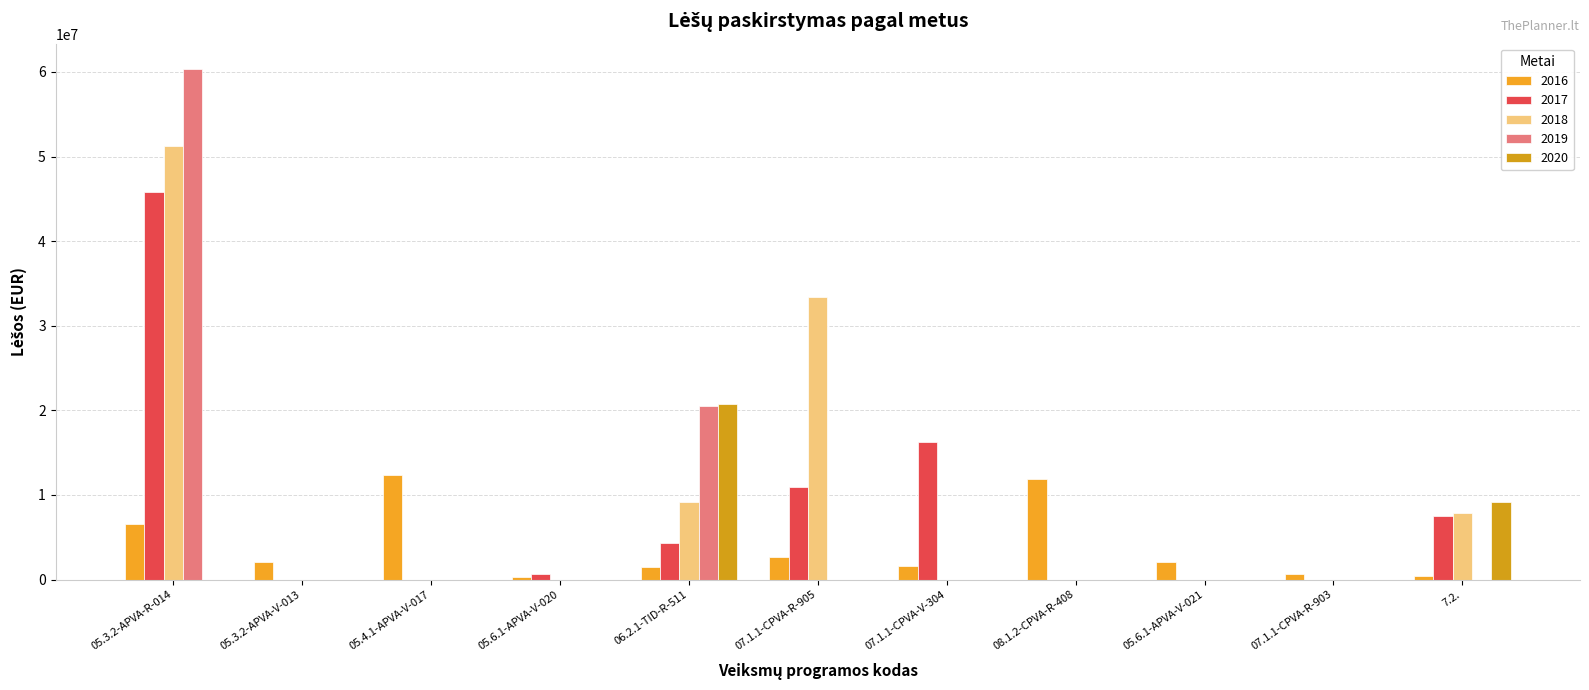

Reading right to left, transcribe all the data shown in this chart.

2016: 380638.0	711630.0	2062955.6	11909839.5	1543778.2	2710949.1	1430708.3	243230.7	12305036.0	2071448.0	6546671.6
2017: 7567919.7	0.0	0.0	0.0	16264107.6	10984127.1	4335298.4	642832.7	0.0	0.0	45807049.1
2018: 7847919.7	0.0	0.0	0.0	0.0	33338050.2	9214079.9	0.0	0.0	0.0	51272357.3
2019: 0.0	0.0	0.0	0.0	0.0	0.0	20516444.6	0.0	0.0	0.0	60320357.3
2020: 9207919.7	0.0	0.0	0.0	0.0	0.0	20780829.4	0.0	0.0	0.0	0.0